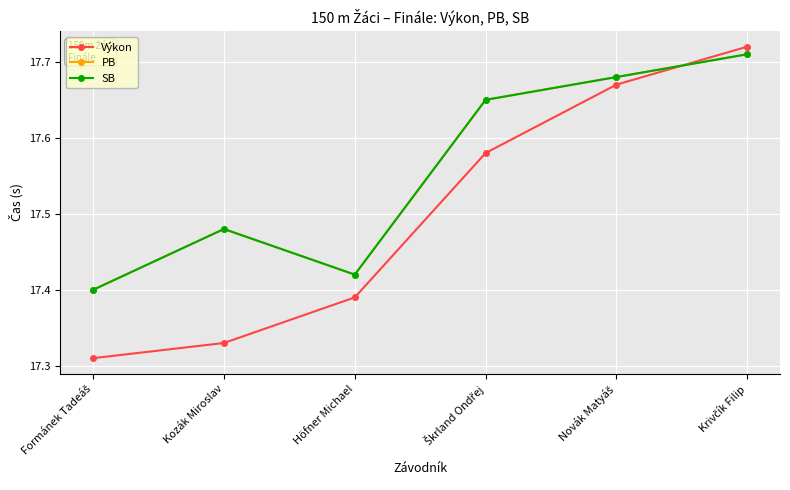

At which category is the sum across all series the highest?

Krivčík Filip